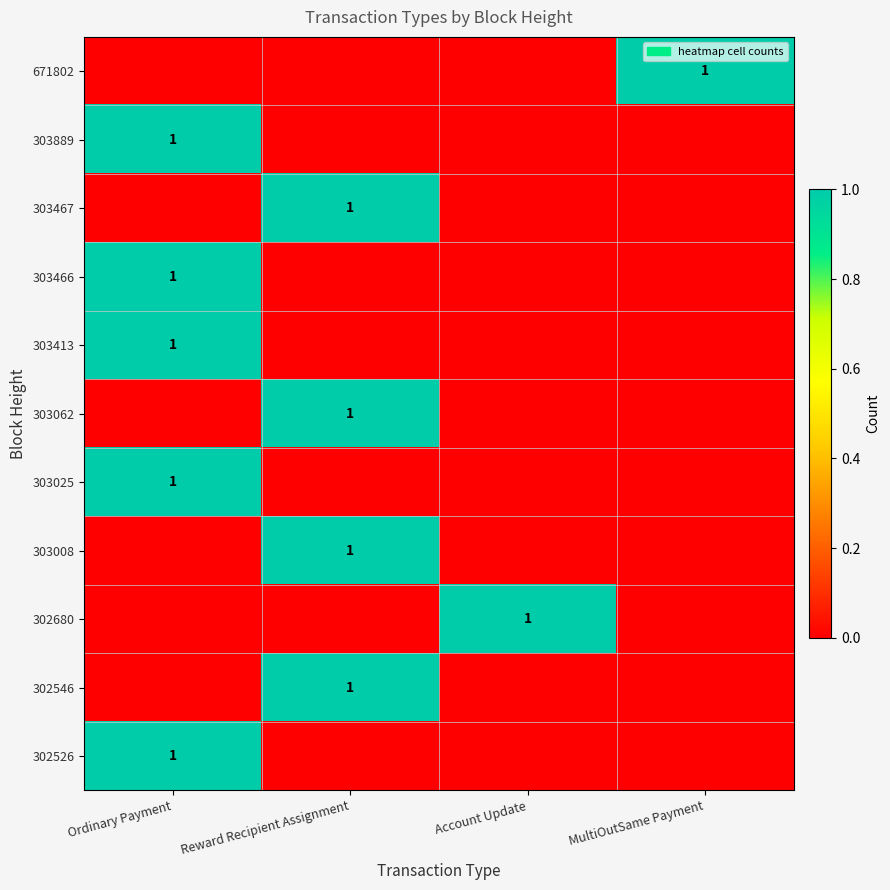

The 303889 series shows 1 at Ordinary Payment. True or false?

True